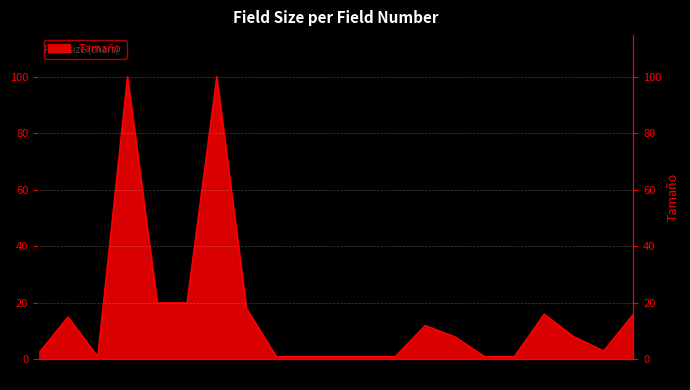

True or false: the data has more than 1 interior local peaks.

True